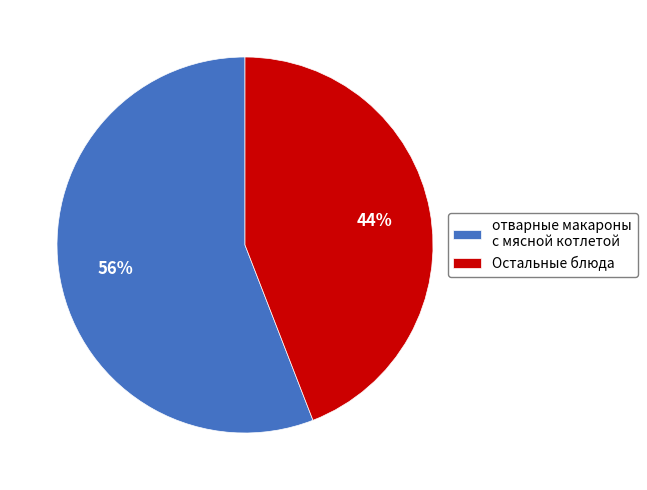

Does any single category account for the majority?

Yes